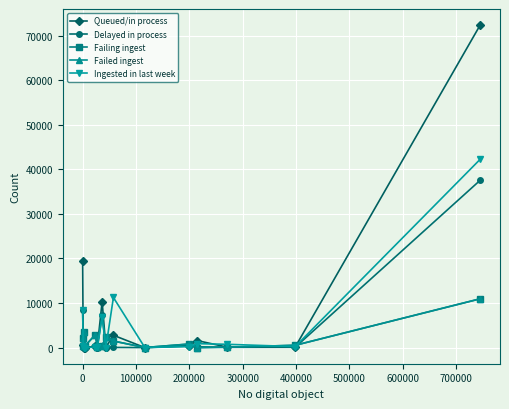

What is the value of the Ingested in last week point at the 11th from the left?

244